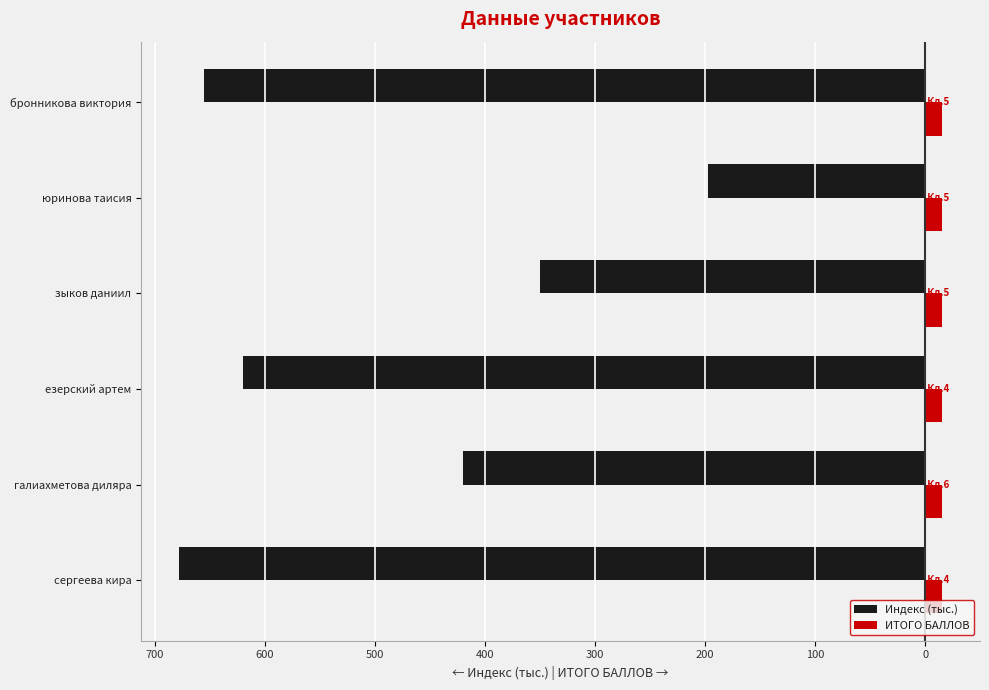

What are all the series names shown in the legend?

Индекс (тыс.), ИТОГО БАЛЛОВ